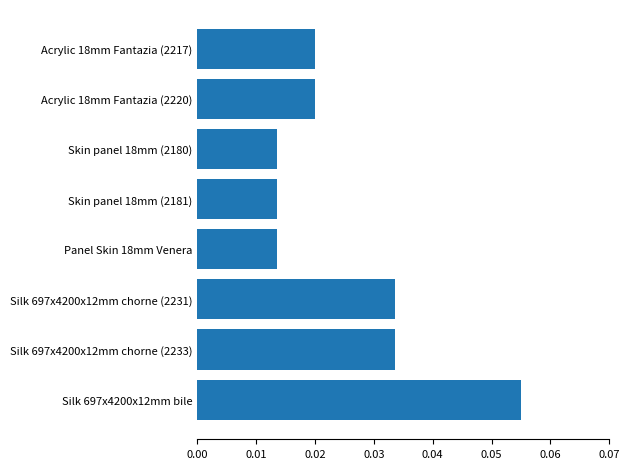

At which category does the chart reach its peak across all series?

Silk 697x4200x12mm bile